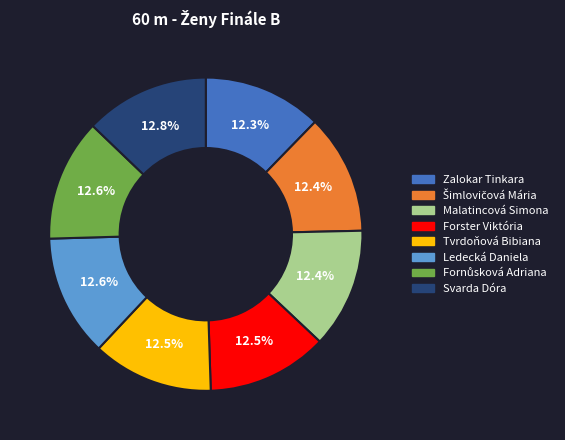

The Forster Viktória slice represents 25% of the pie. True or false?

False